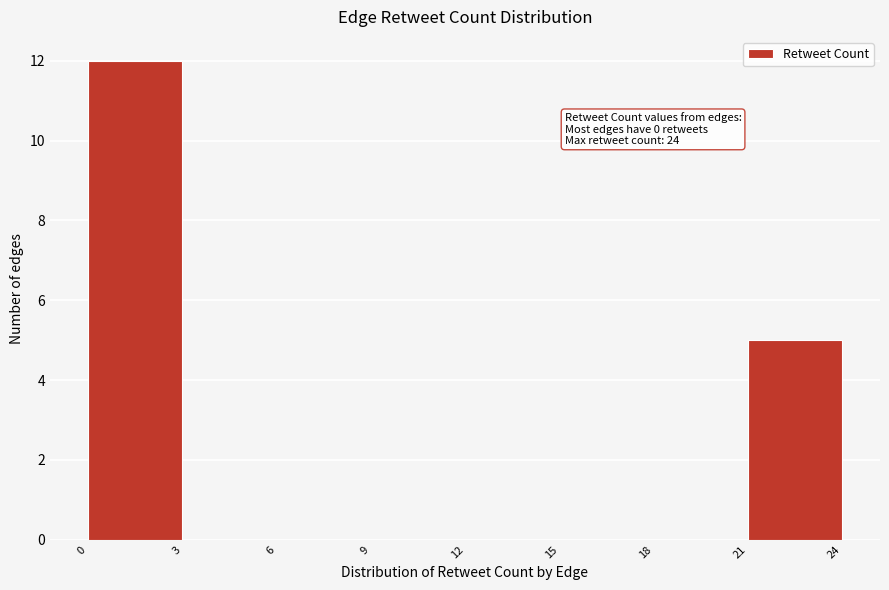

Over which range of the x-axis is the bar tallest?

0 to 3